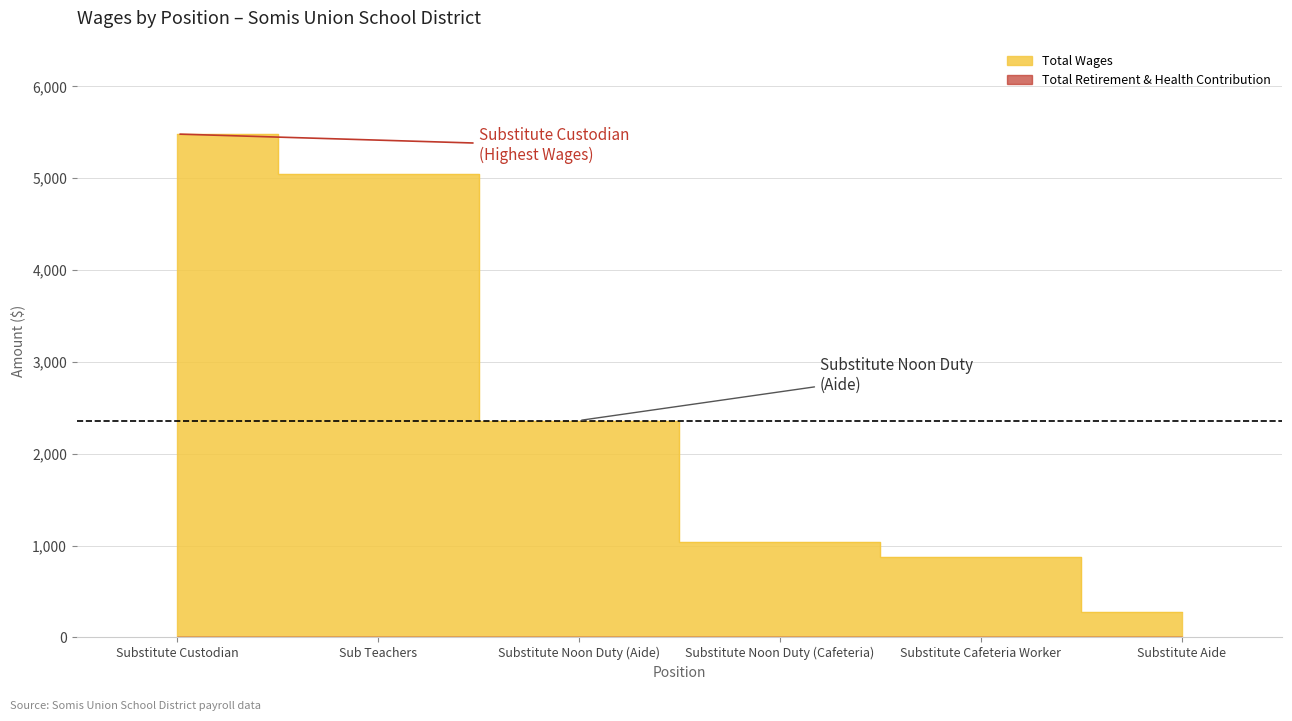

How many lines are shown in the chart?

1